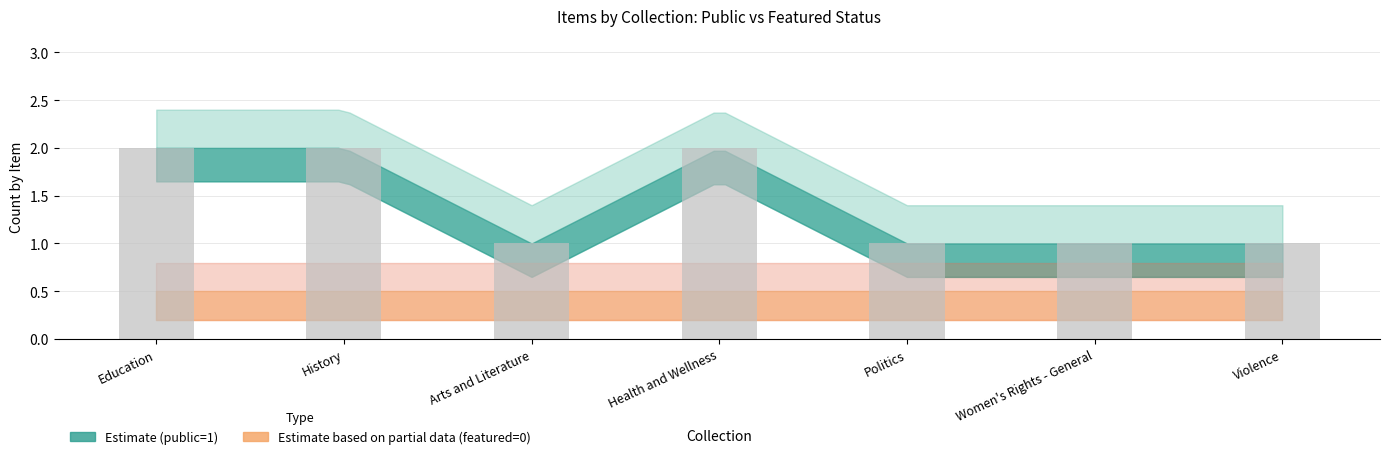

The chart shows a value of 1 at Health and Wellness. True or false?

False